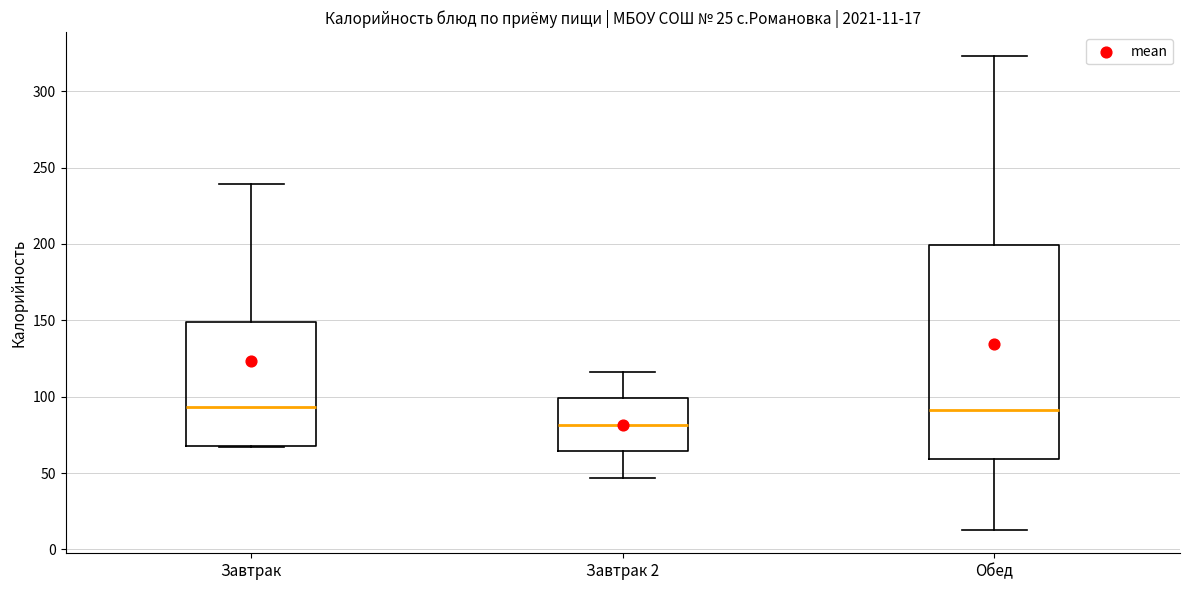

Comparing the boxes themselves (not the whiskers), which one is the tallest?

Обед